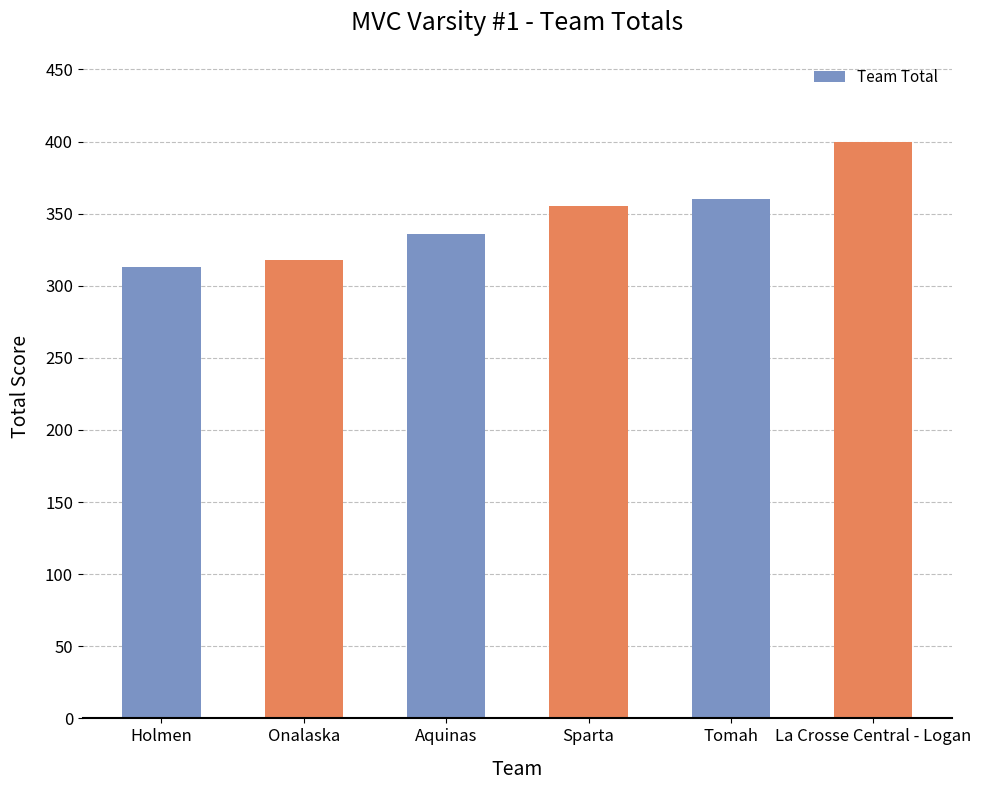

Read the value at Onalaska.

318